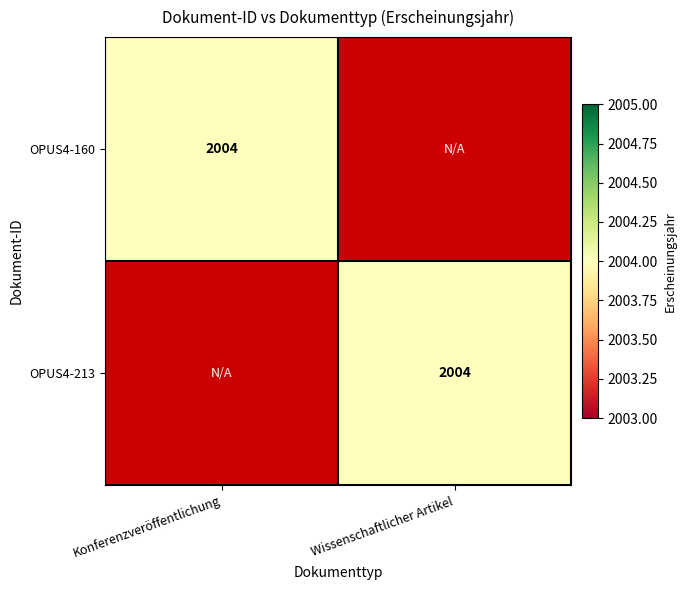

Which has a higher value, Konferenzveröffentlichung or Wissenschaftlicher Artikel?

Konferenzveröffentlichung